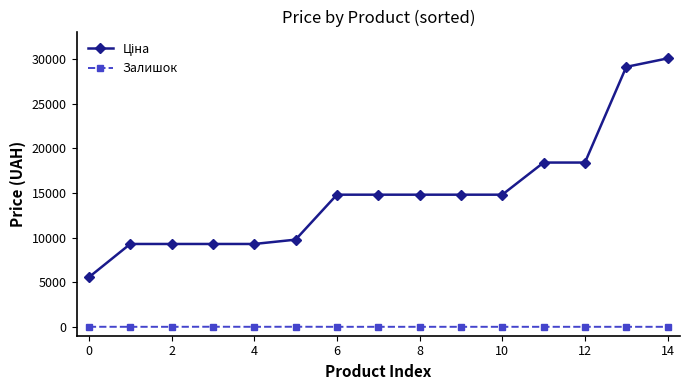

At how many categories does at least one series exceed 6331?

14